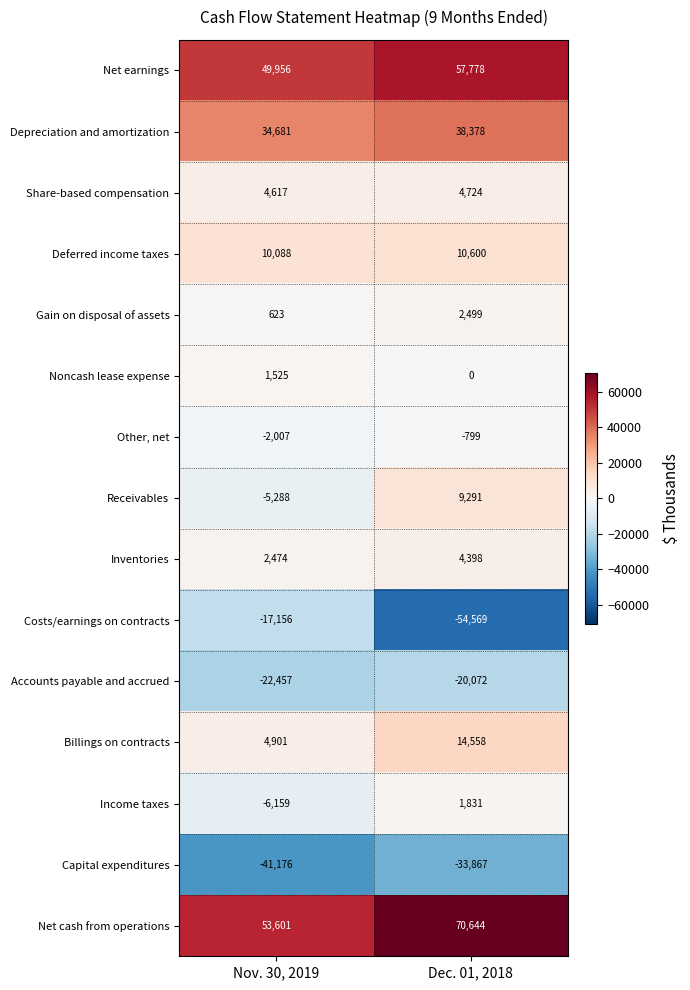

What is the difference between the maximum and minimum values in the Costs/earnings on contracts series?

37413